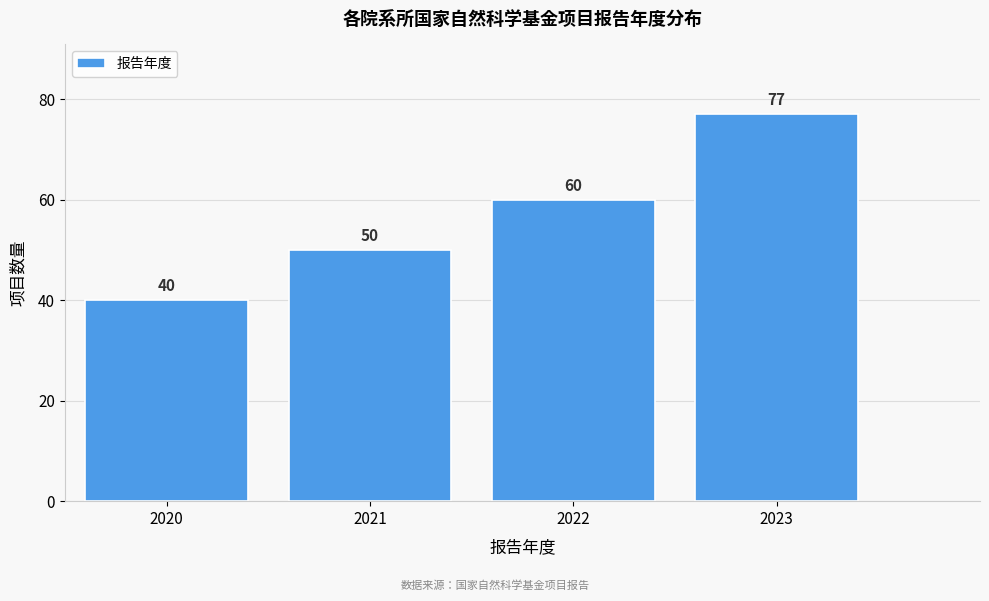

Reading left to right, list all the values displayed in this chart.

2020=40	2021=50	2022=60	2023=77